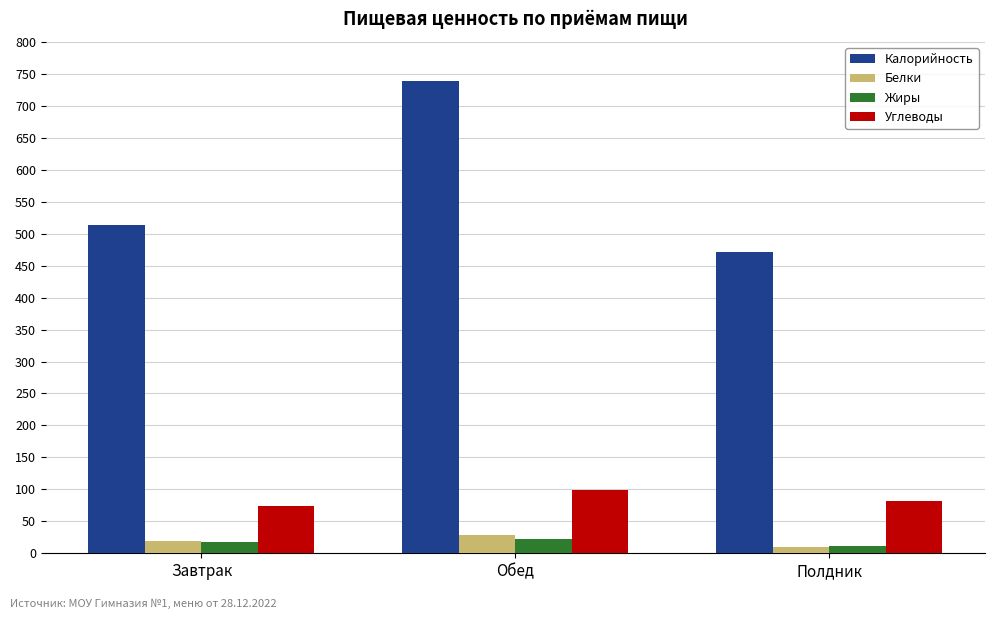

Reading left to right, extract all data points from this chart.

Калорийность: Завтрак=513.1	Обед=738.3	Полдник=471.6
Белки: Завтрак=18.4	Обед=28.6	Полдник=10.1
Жиры: Завтрак=17.8	Обед=22.6	Полдник=11.4
Углеводы: Завтрак=73.5	Обед=99.6	Полдник=82.3